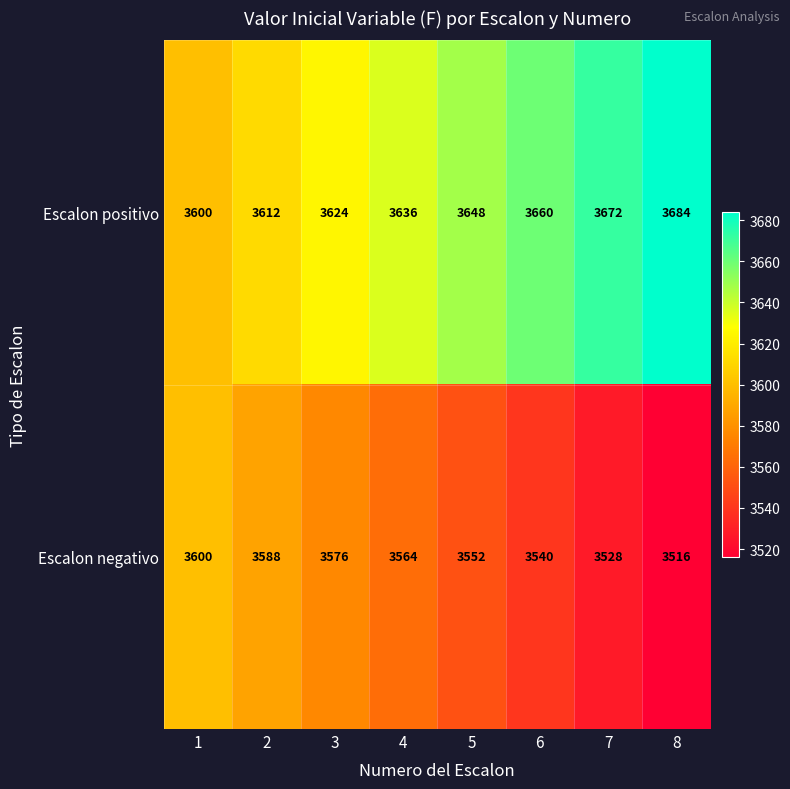

Is it true that Escalon negativo equals 3588 at 2?

True